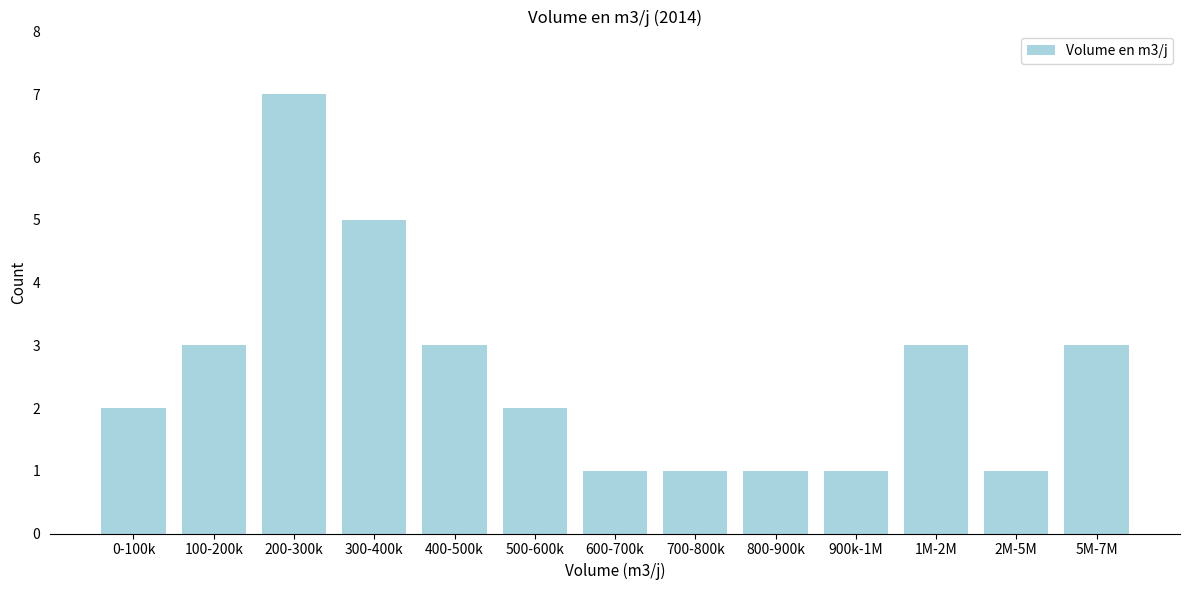

Reading left to right, extract all data points from this chart.

0-100k=2	100-200k=3	200-300k=7	300-400k=5	400-500k=3	500-600k=2	600-700k=1	700-800k=1	800-900k=1	900k-1M=1	1M-2M=3	2M-5M=1	5M-7M=3